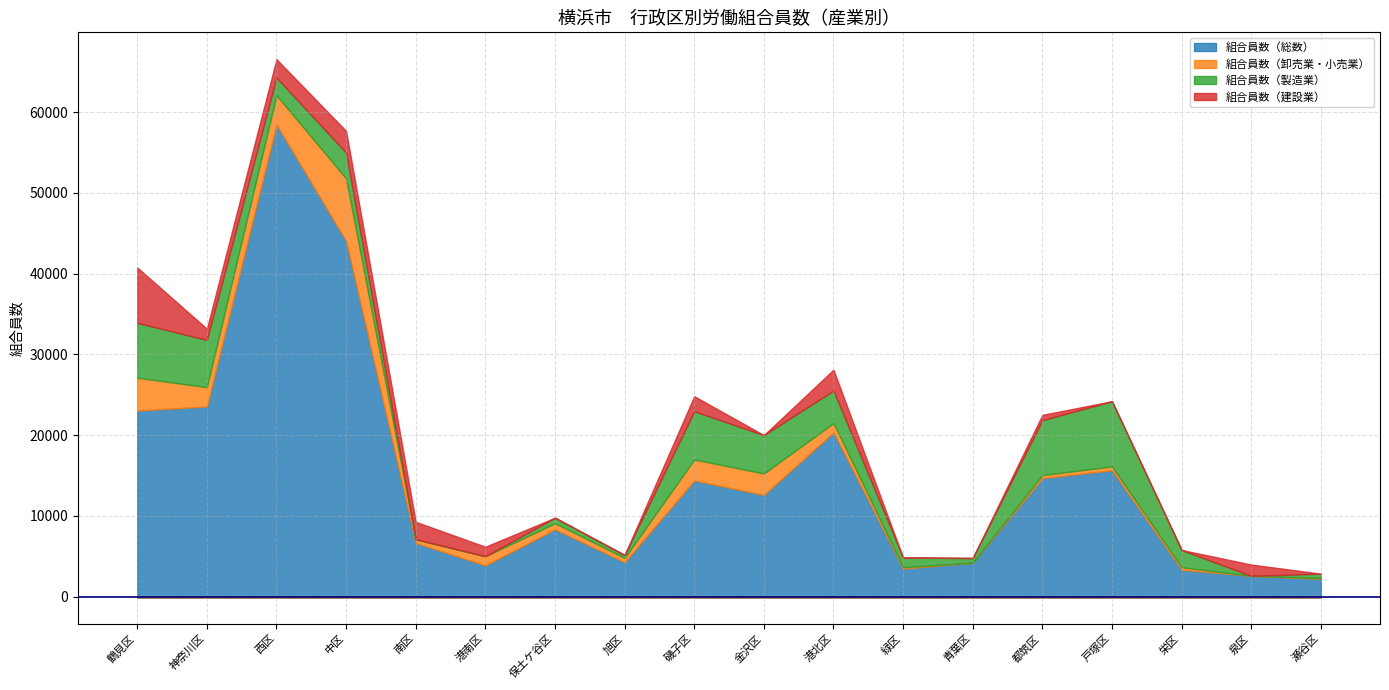

At which label does 組合員数（製造業） first exceed 2198?

鶴見区